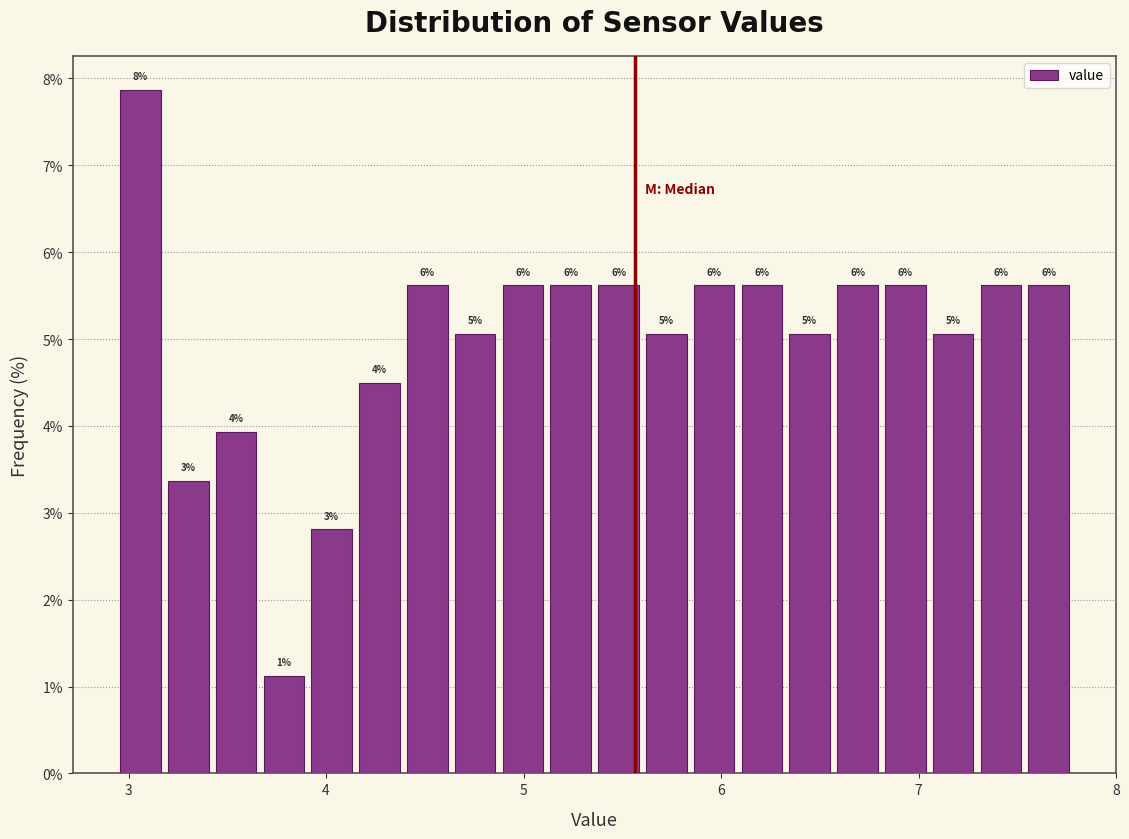

Read against the x-axis, roughly where is the centre of the tallest bar?

3.1